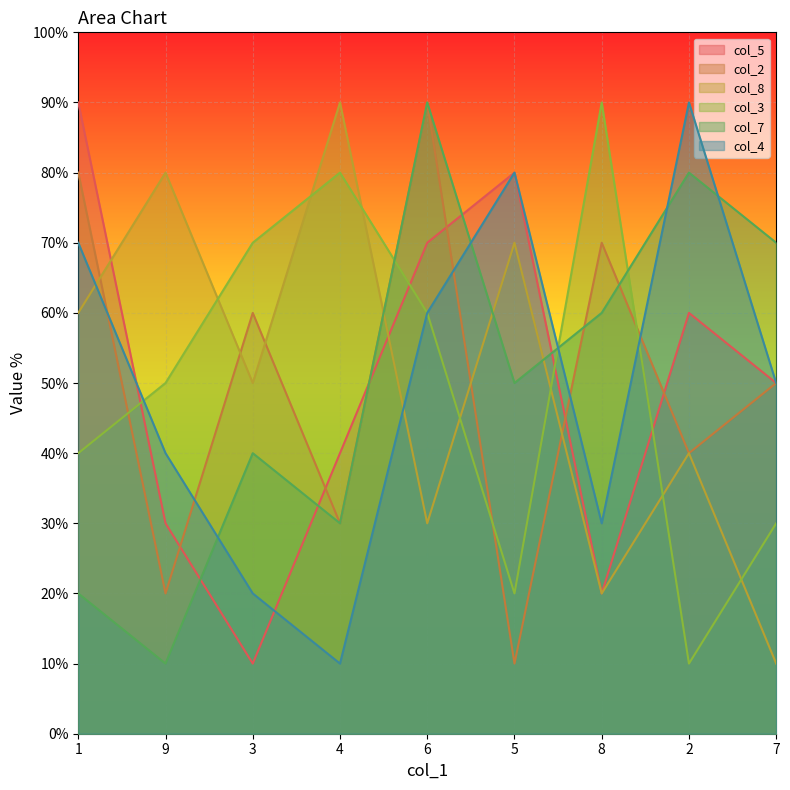

Between which two adjacent categories do col_5 and col_8 first intersect?

1 and 9